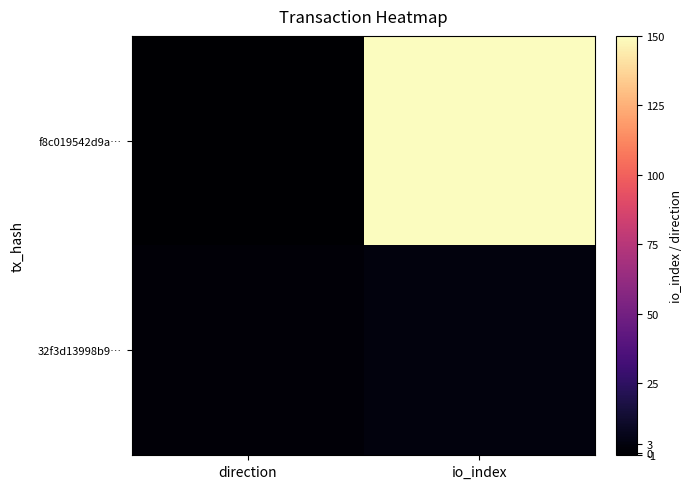

What is the difference between the highest and lowest values at io_index?

147